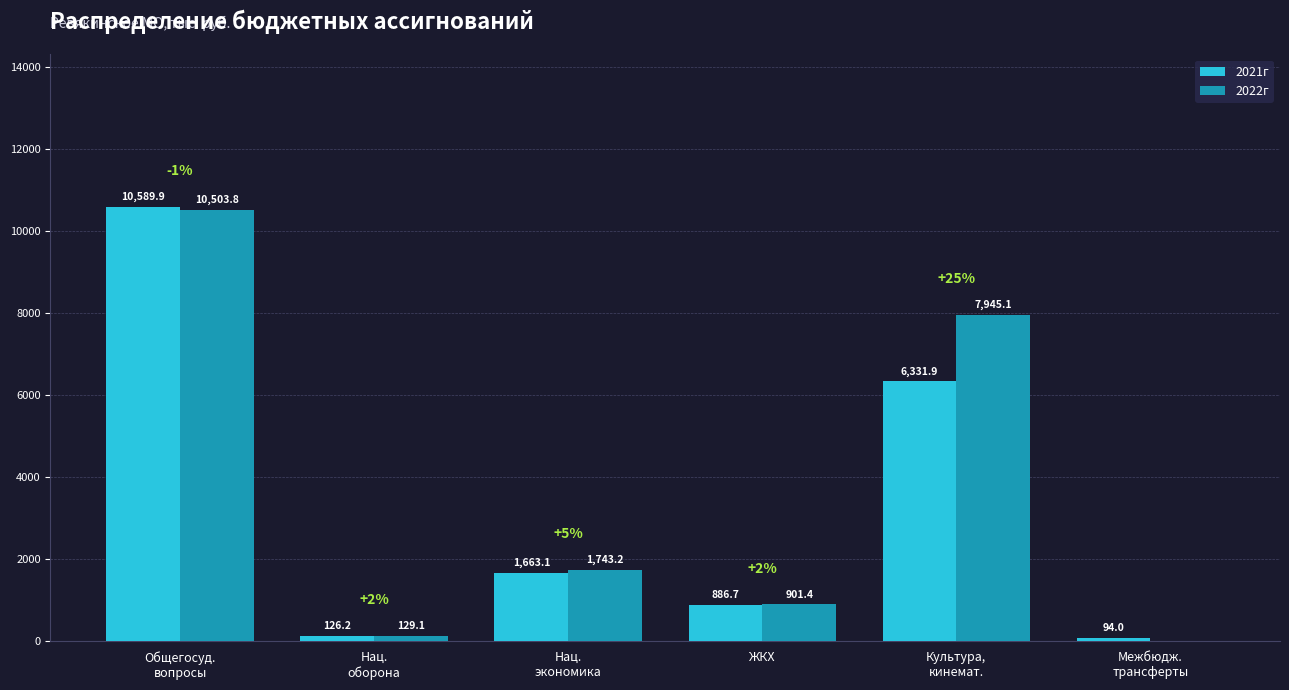

Which series has the largest range (max minus min)?

2022г